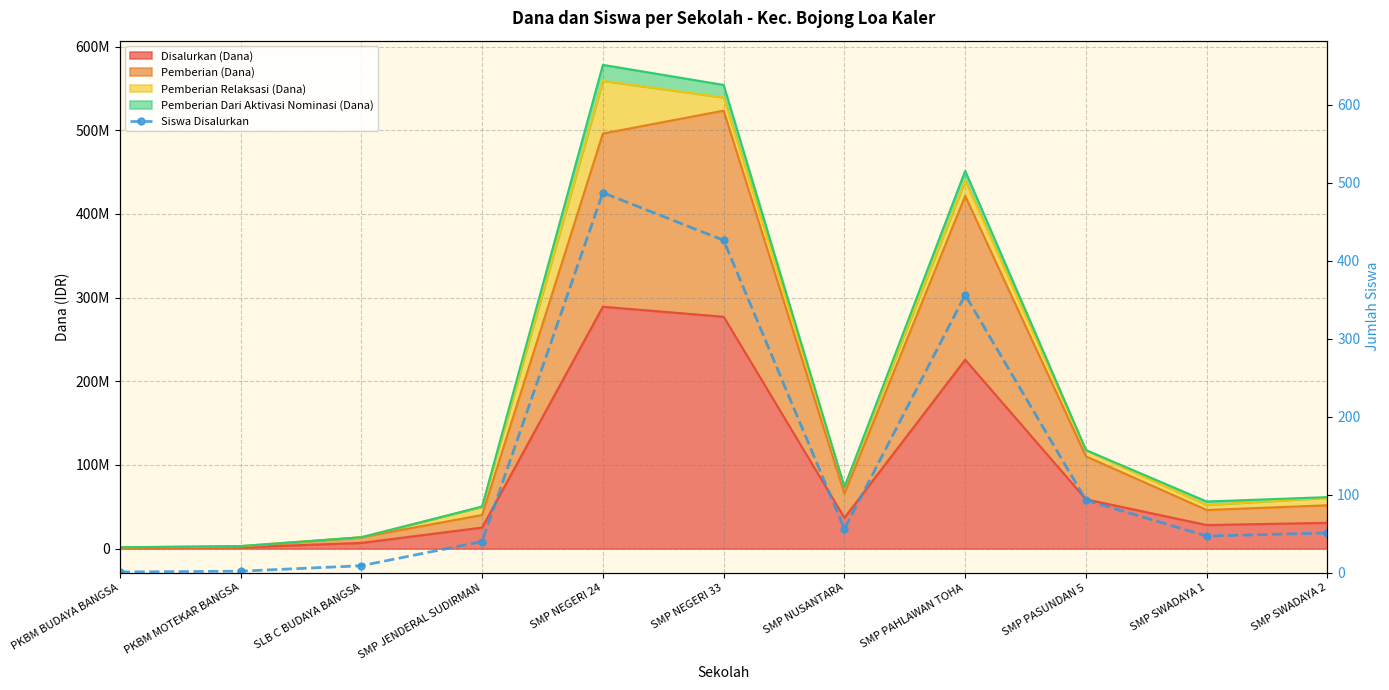

Rank the categories by value from lowest to highest.

PKBM BUDAYA BANGSA, PKBM MOTEKAR BANGSA, SLB C BUDAYA BANGSA, SMP JENDERAL SUDIRMAN, SMP SWADAYA 1, SMP SWADAYA 2, SMP NUSANTARA, SMP PASUNDAN 5, SMP PAHLAWAN TOHA, SMP NEGERI 33, SMP NEGERI 24